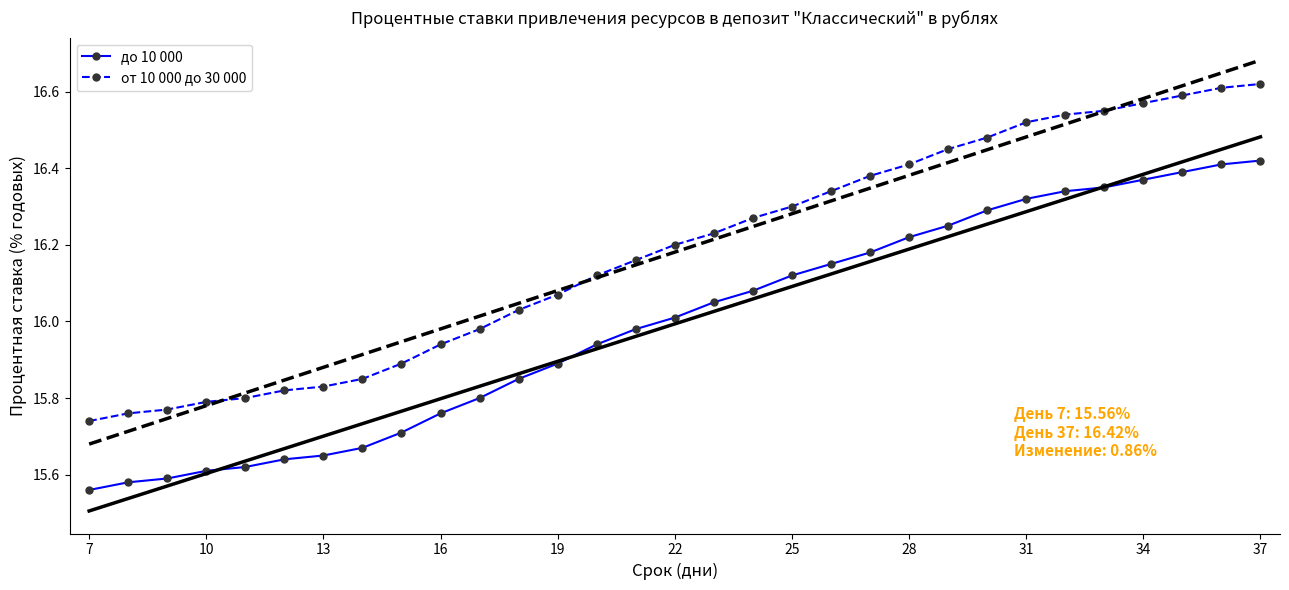

The value of до 10 000 at 22 is 24.0. True or false?

False